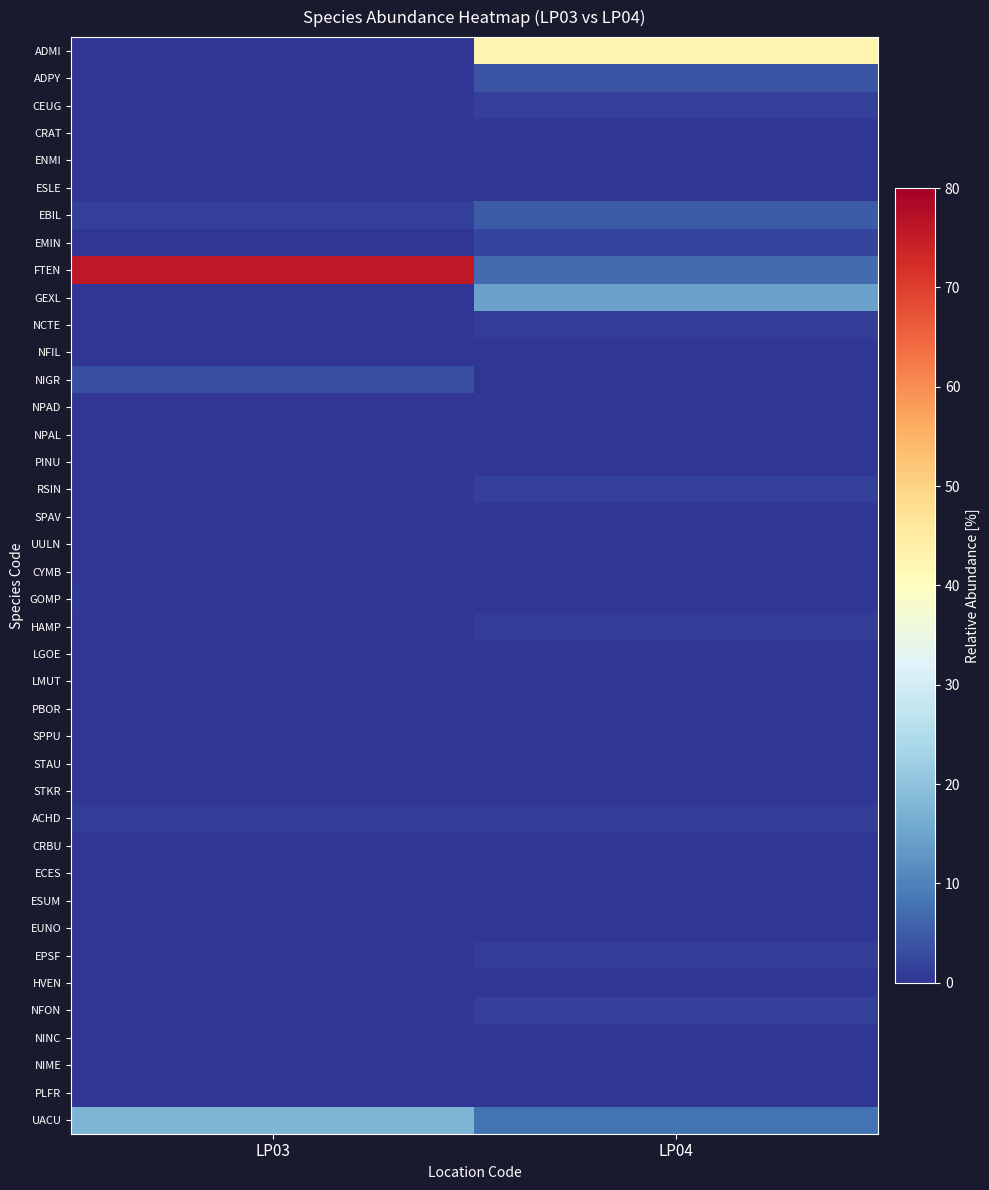

What is the total value across all series at LP03?

99.5